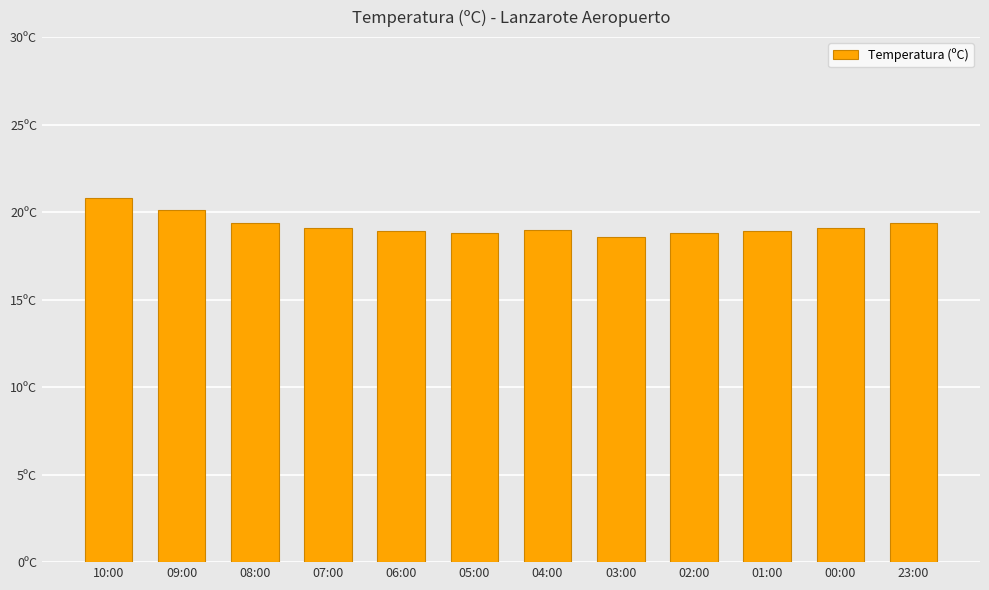

Are the bars horizontal?

No